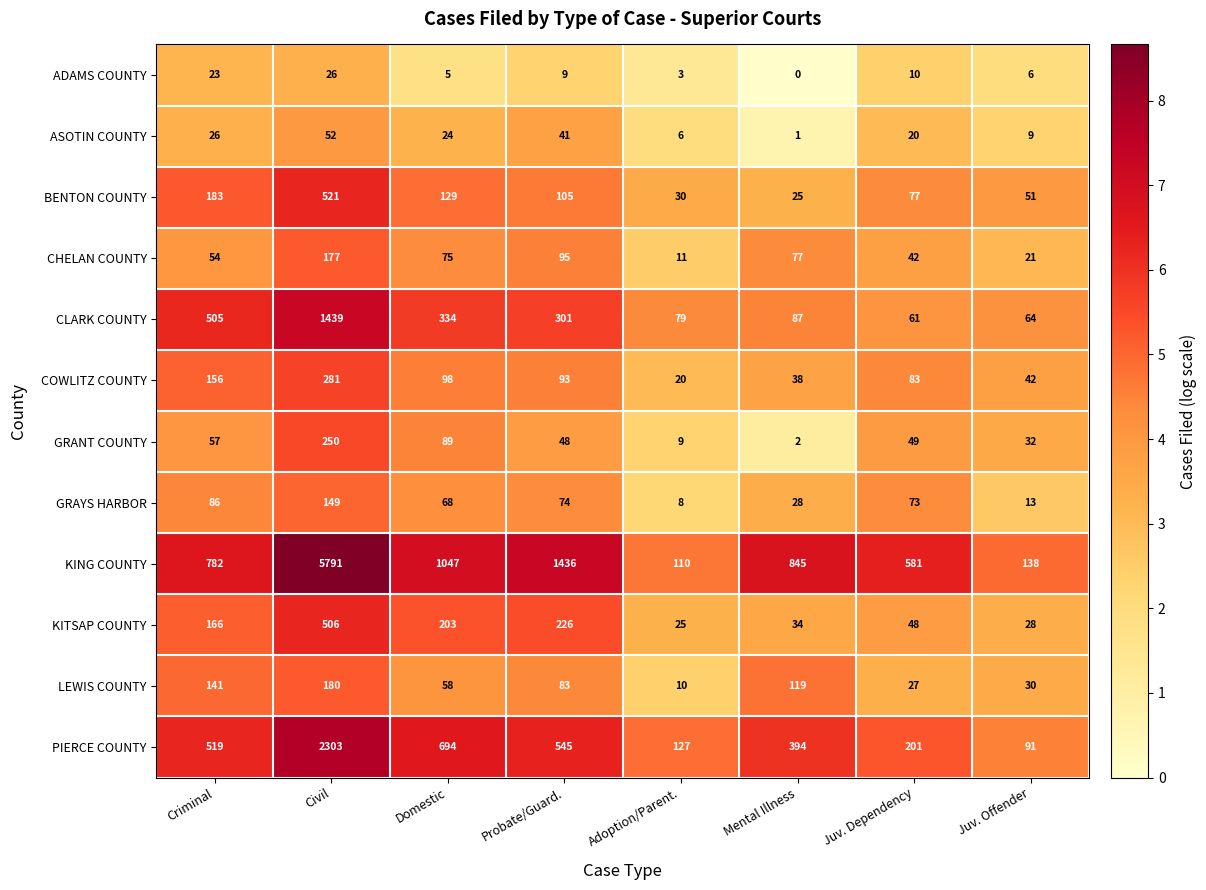

Which series changed the most between Civil and Domestic?

KING COUNTY